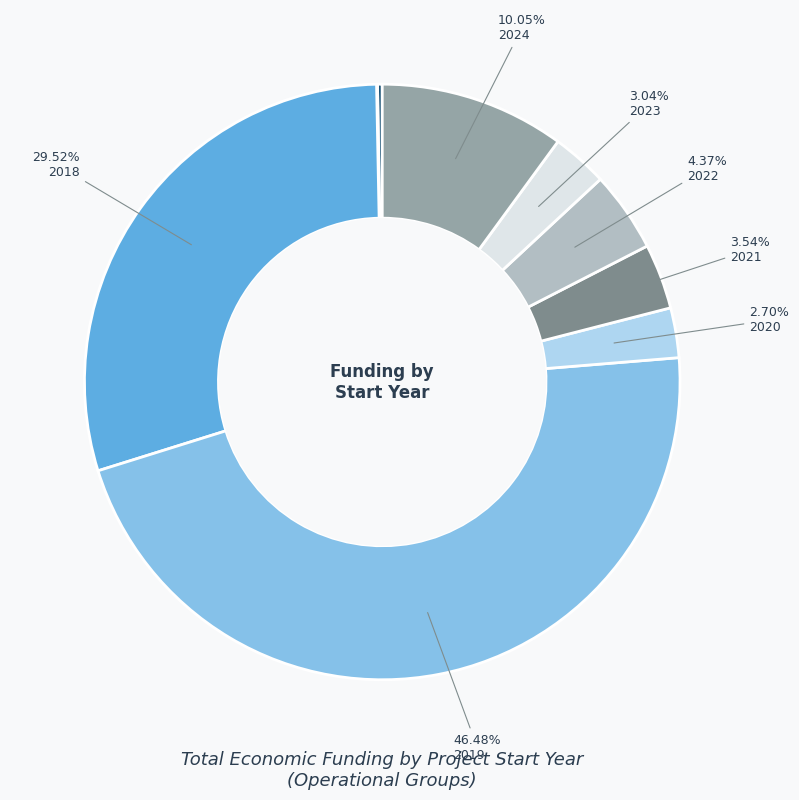

Is there a majority slice in this chart?

No